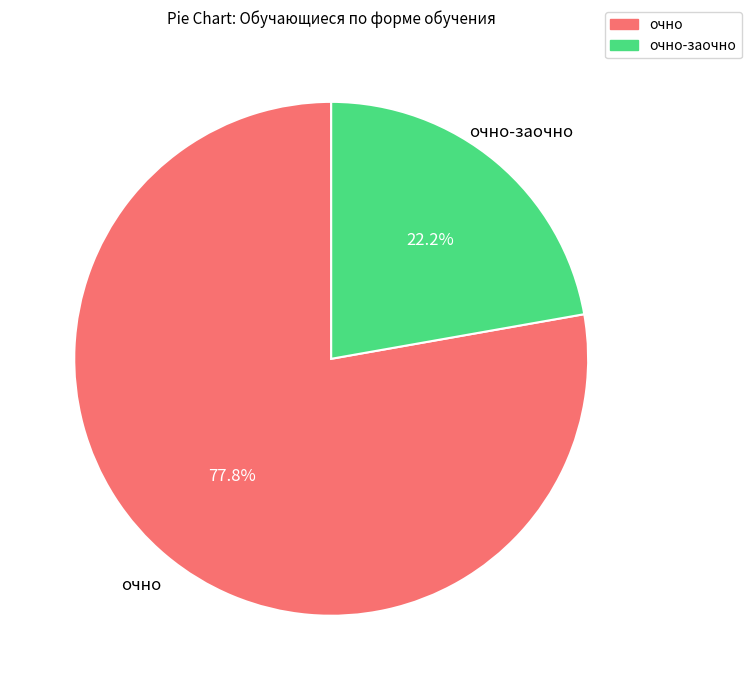

Is there a majority slice in this chart?

Yes